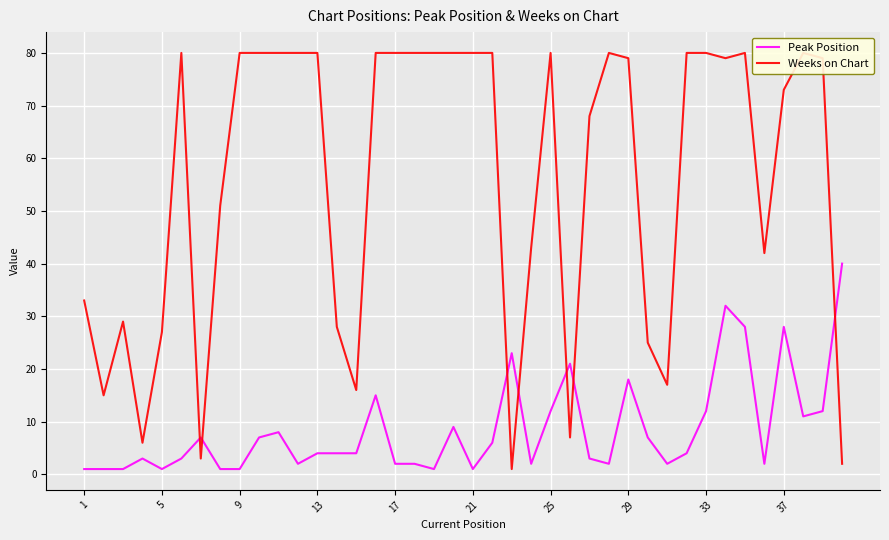

Is it true that Peak Position equals 28 at 37?

True